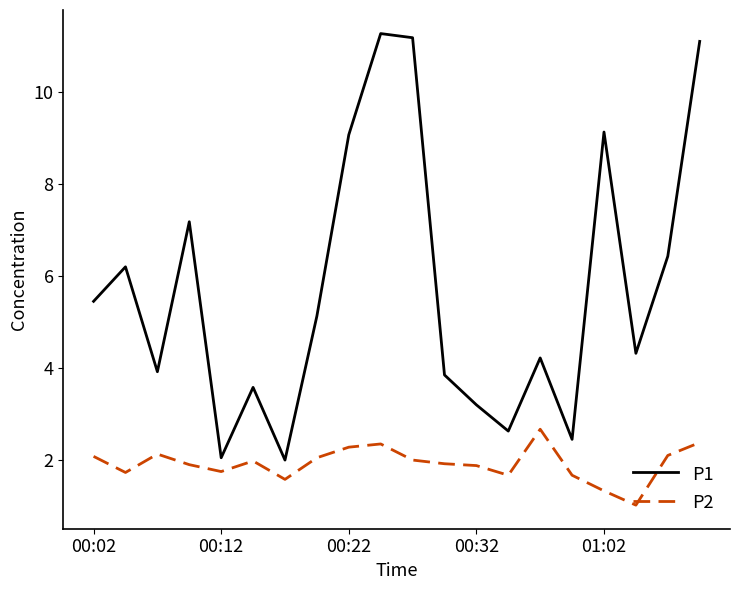

True or false: P2 and P1 cross at least once.

False